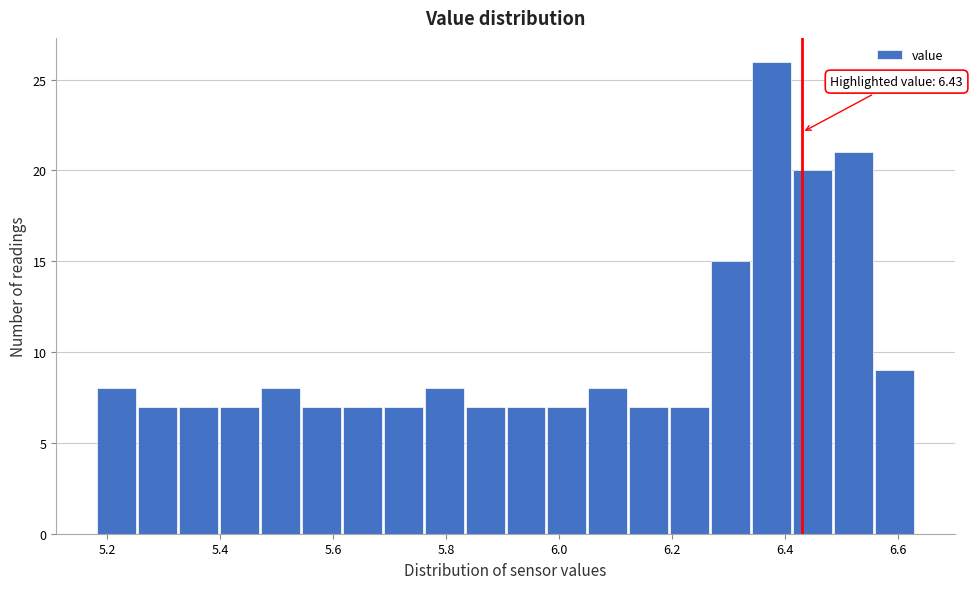

Read against the x-axis, roughly where is the centre of the tallest bar?

6.38